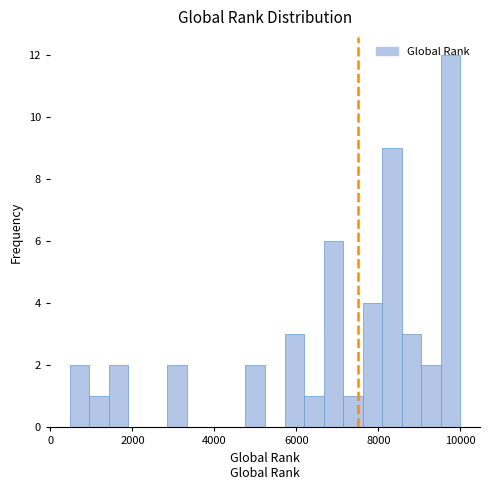

Around what value on the x-axis is the tallest bar? Give the approximate position of its centre, as read against the axis.

9800